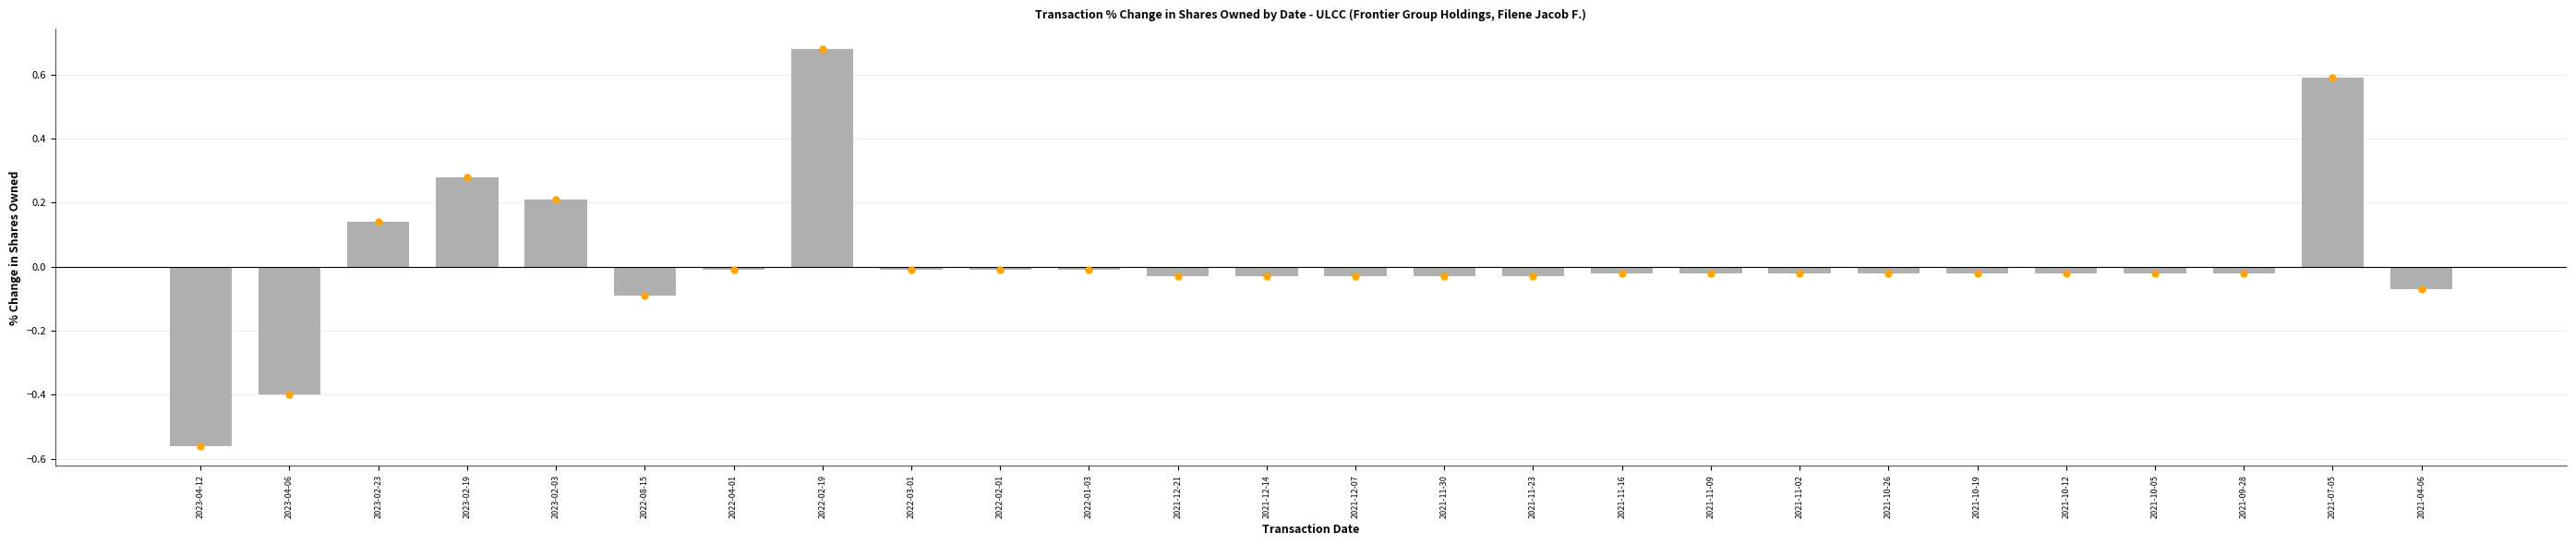

What is the sum of all values?

0.4